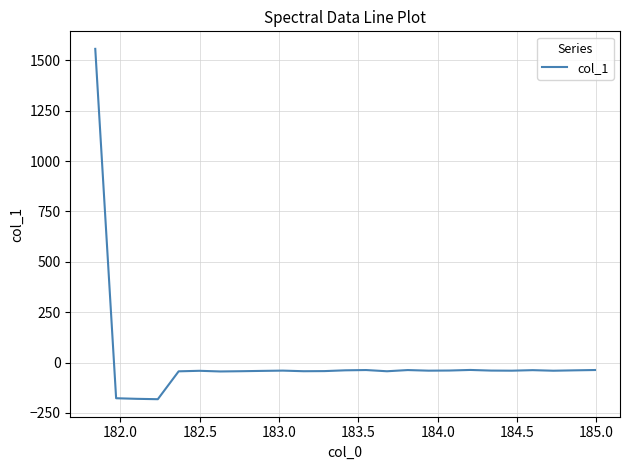

What is the minimum value shown in the chart?

-181.7